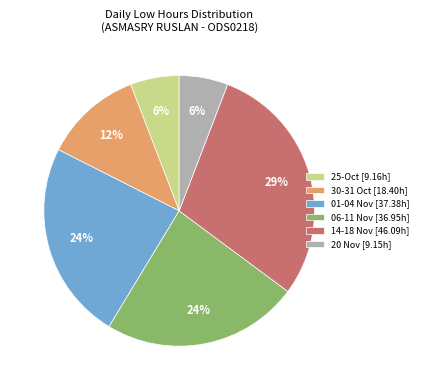

Is there a majority slice in this chart?

No